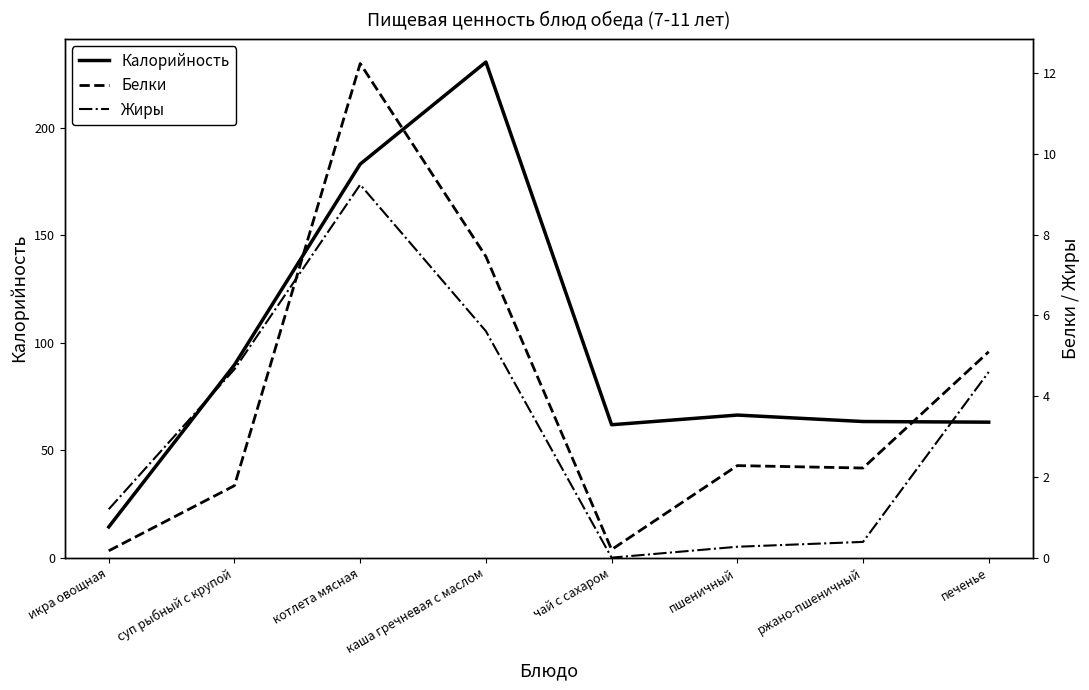

What is the lowest value of the Белки series?

0.2